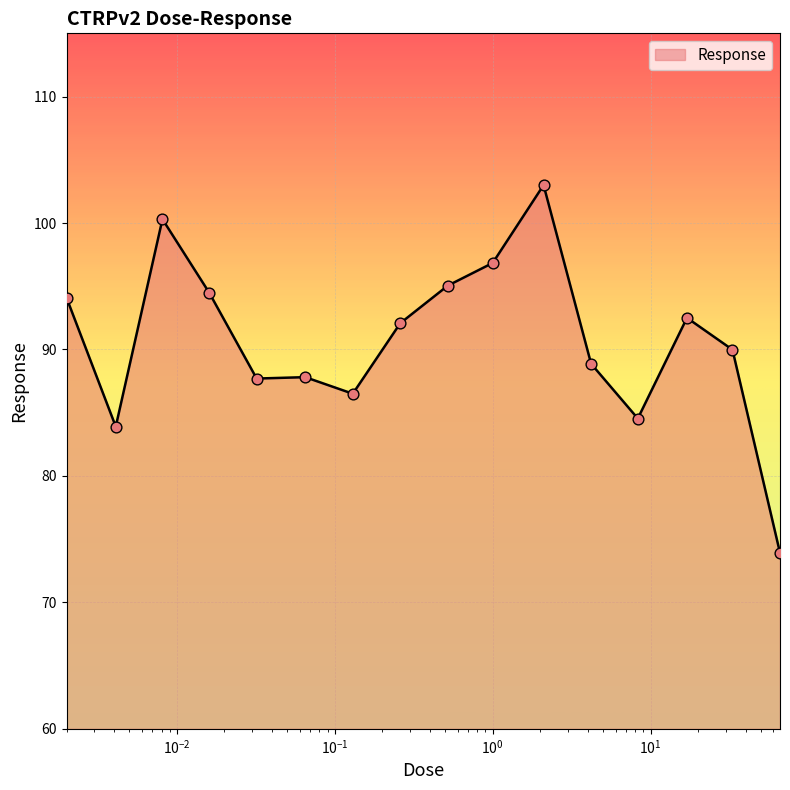

What is the maximum value shown in the chart?

103.0